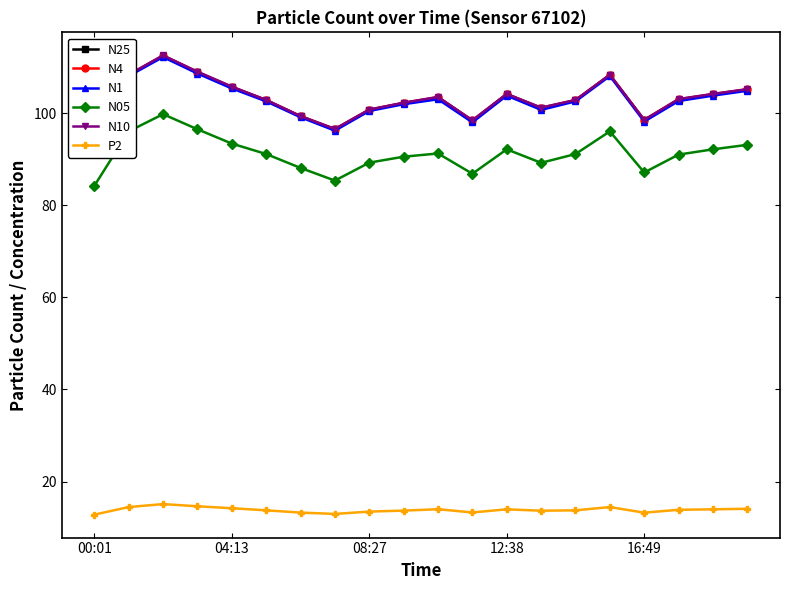

What is the spread (max minus min) of values at 17?

89.2